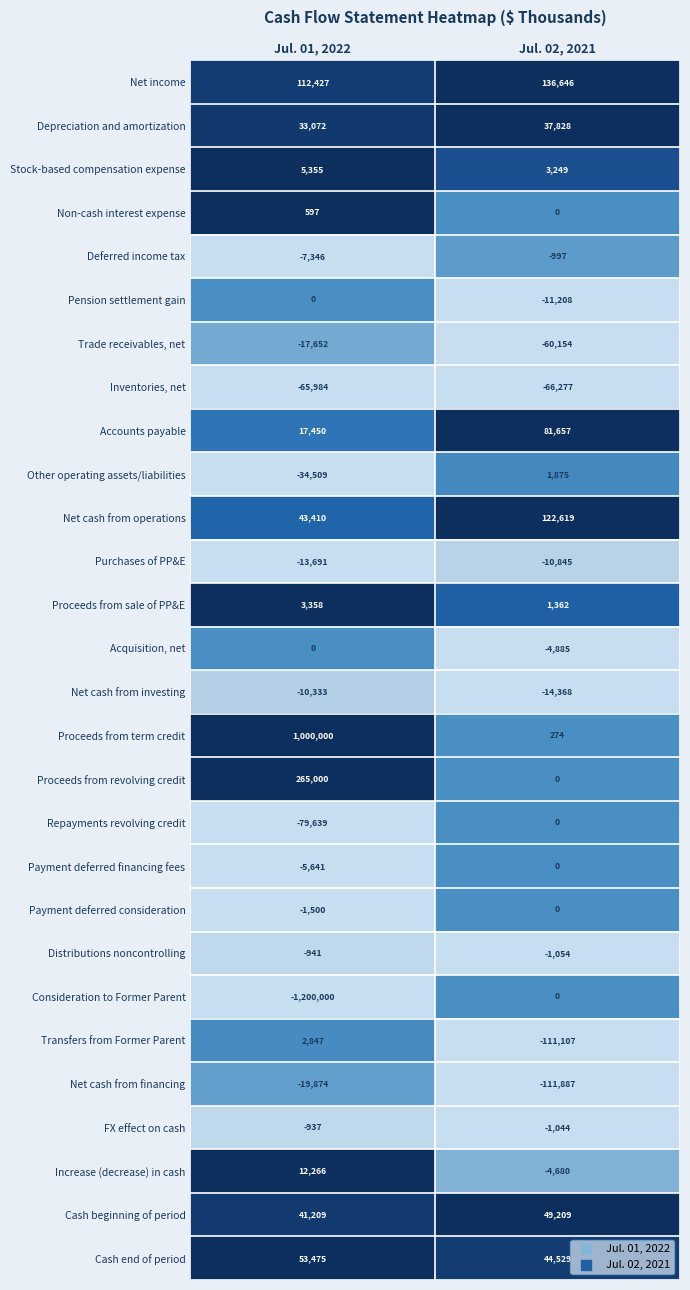

At which category is the sum across all series the highest?

Jul. 01, 2022